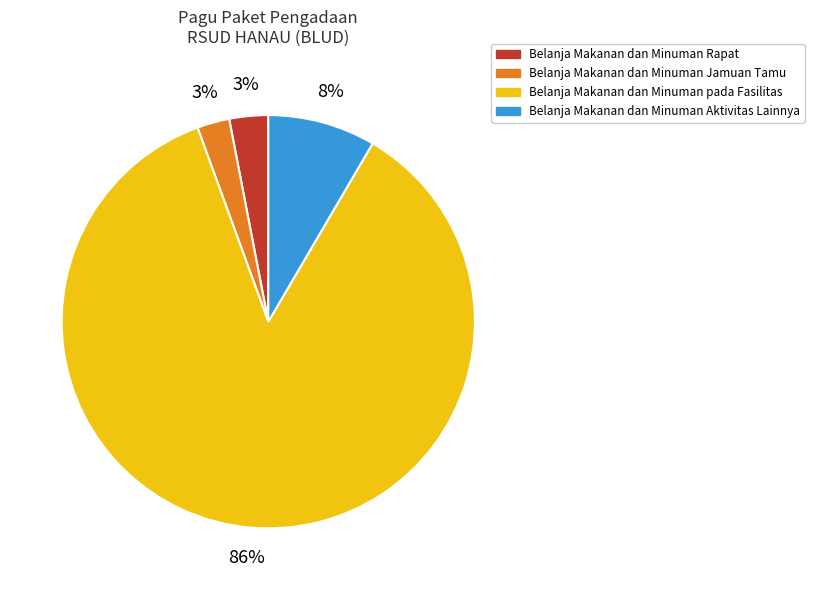

True or false: Belanja Makanan dan Minuman Aktivitas Lainnya accounts for 8% of the total.

True